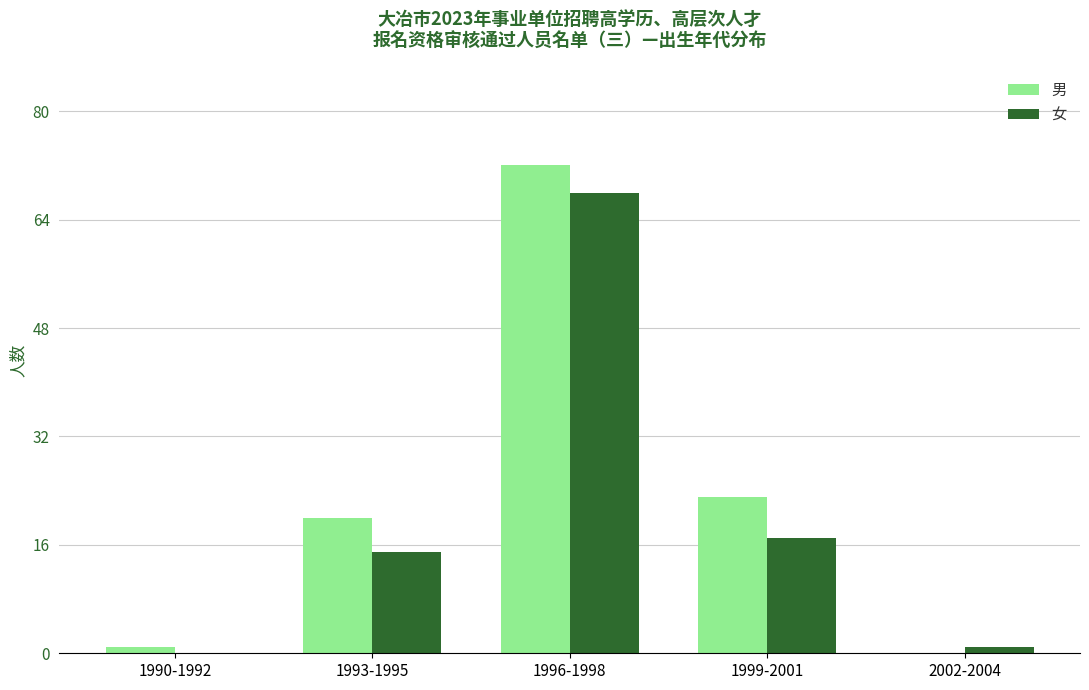

Reading right to left, list all the values displayed in this chart.

男: 2002-2004=0	1999-2001=23	1996-1998=72	1993-1995=20	1990-1992=1
女: 2002-2004=1	1999-2001=17	1996-1998=68	1993-1995=15	1990-1992=0